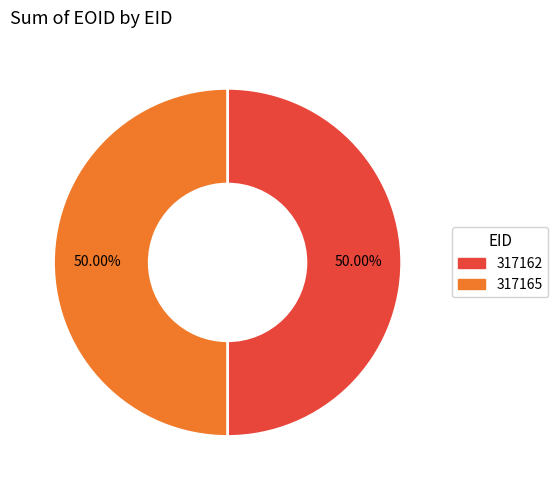

How many slices are in this pie chart?

2